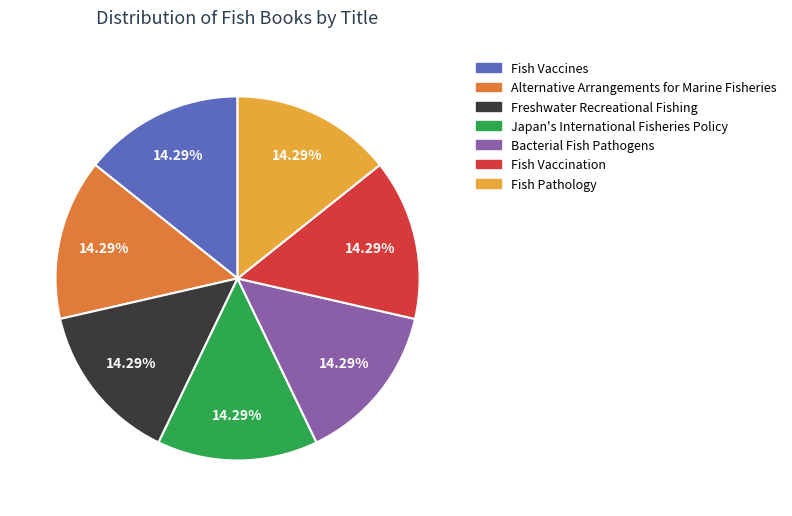

Does Fish Pathology represent more than half of the total?

No